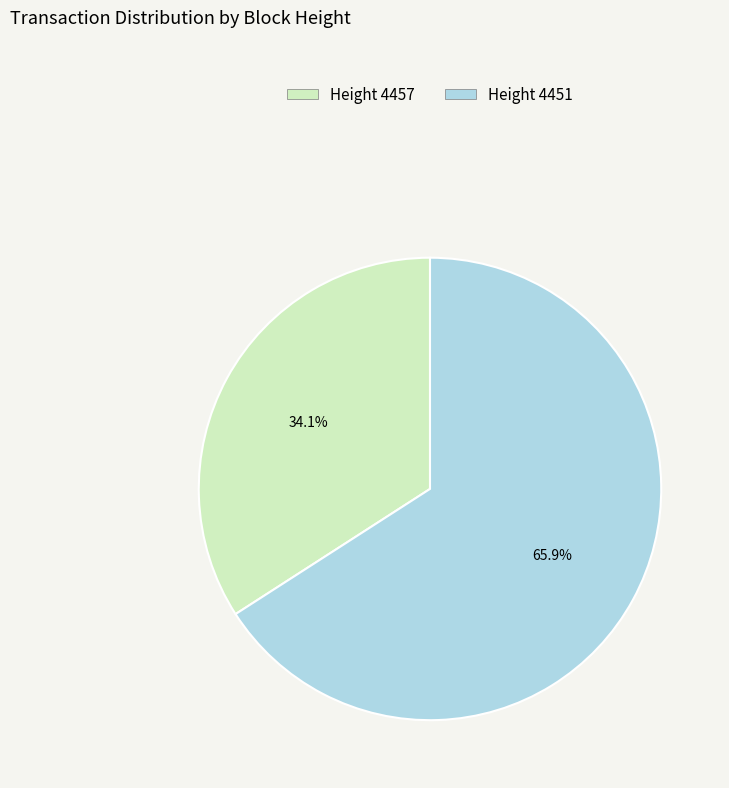

Does any single category account for the majority?

Yes